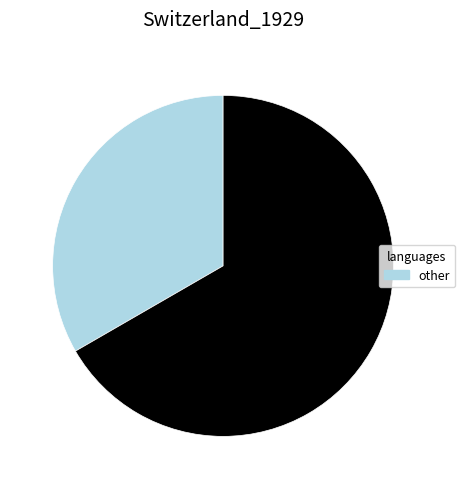

Does any single category account for the majority?

Yes